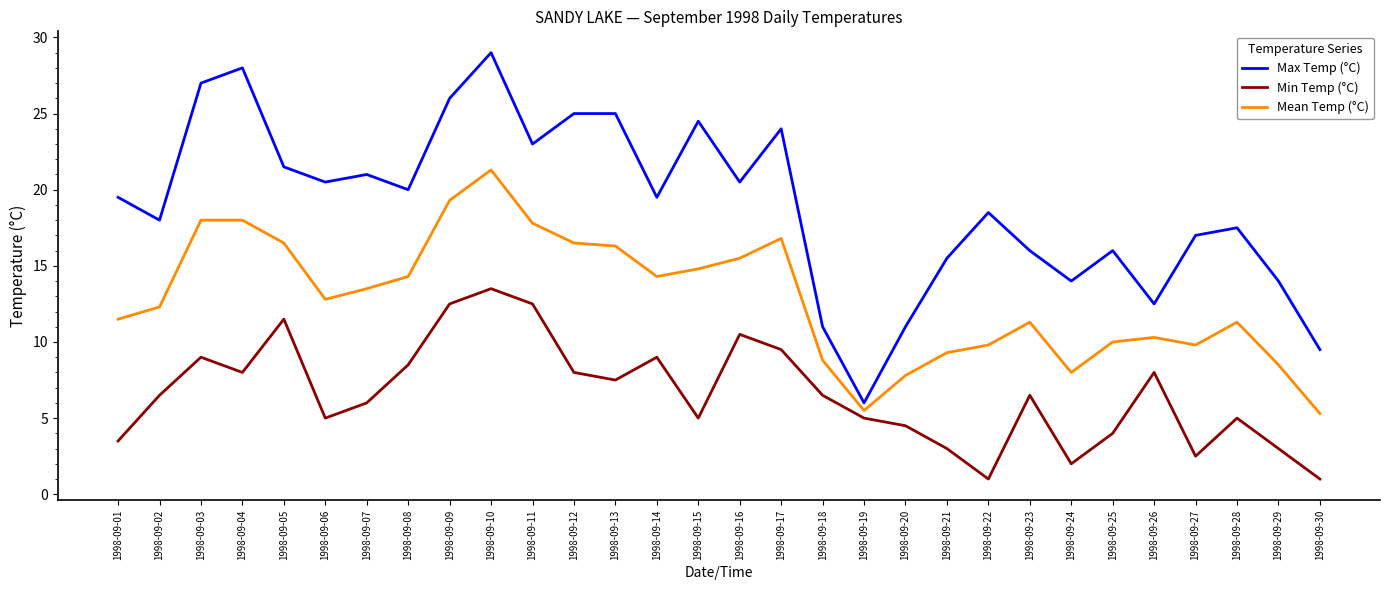

What is the difference between the maximum and minimum values in the Mean Temp (°C) series?

16.0